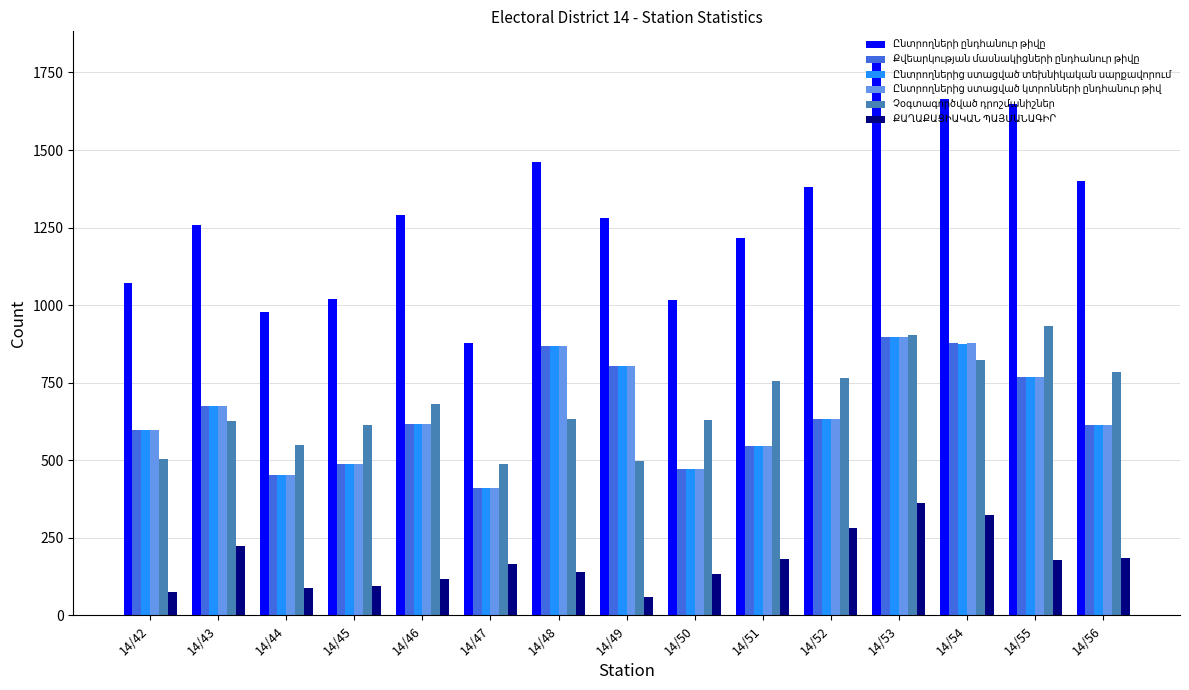

Which category has the highest value across all series?

14/53